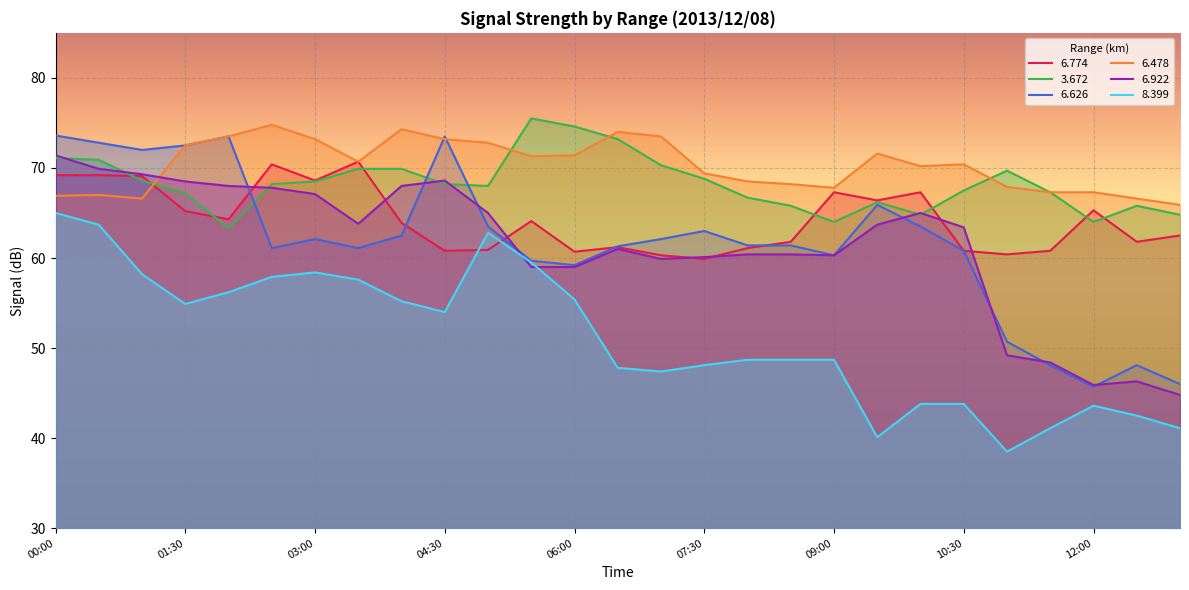

Is it true that   6.774 equals 115.8 at 09:30?

False